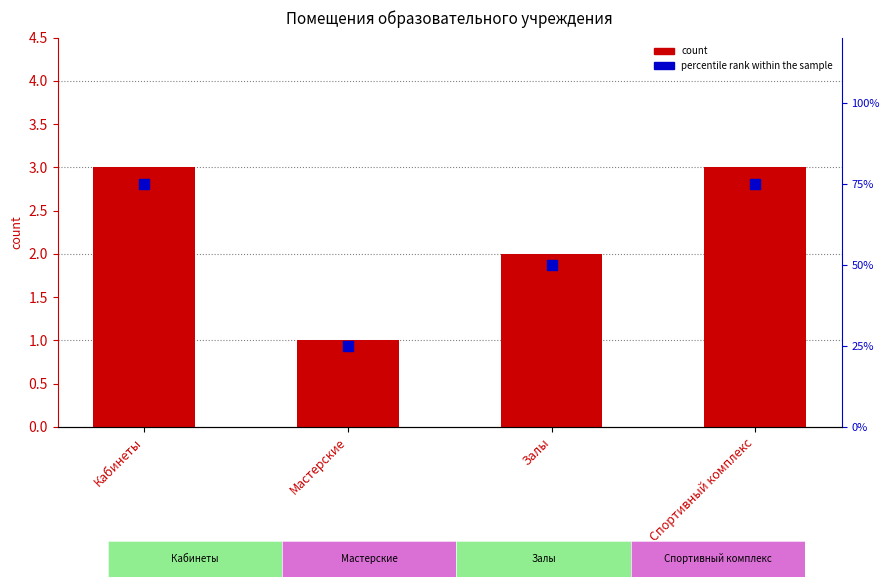

What is the total value across all series at Залы?

52